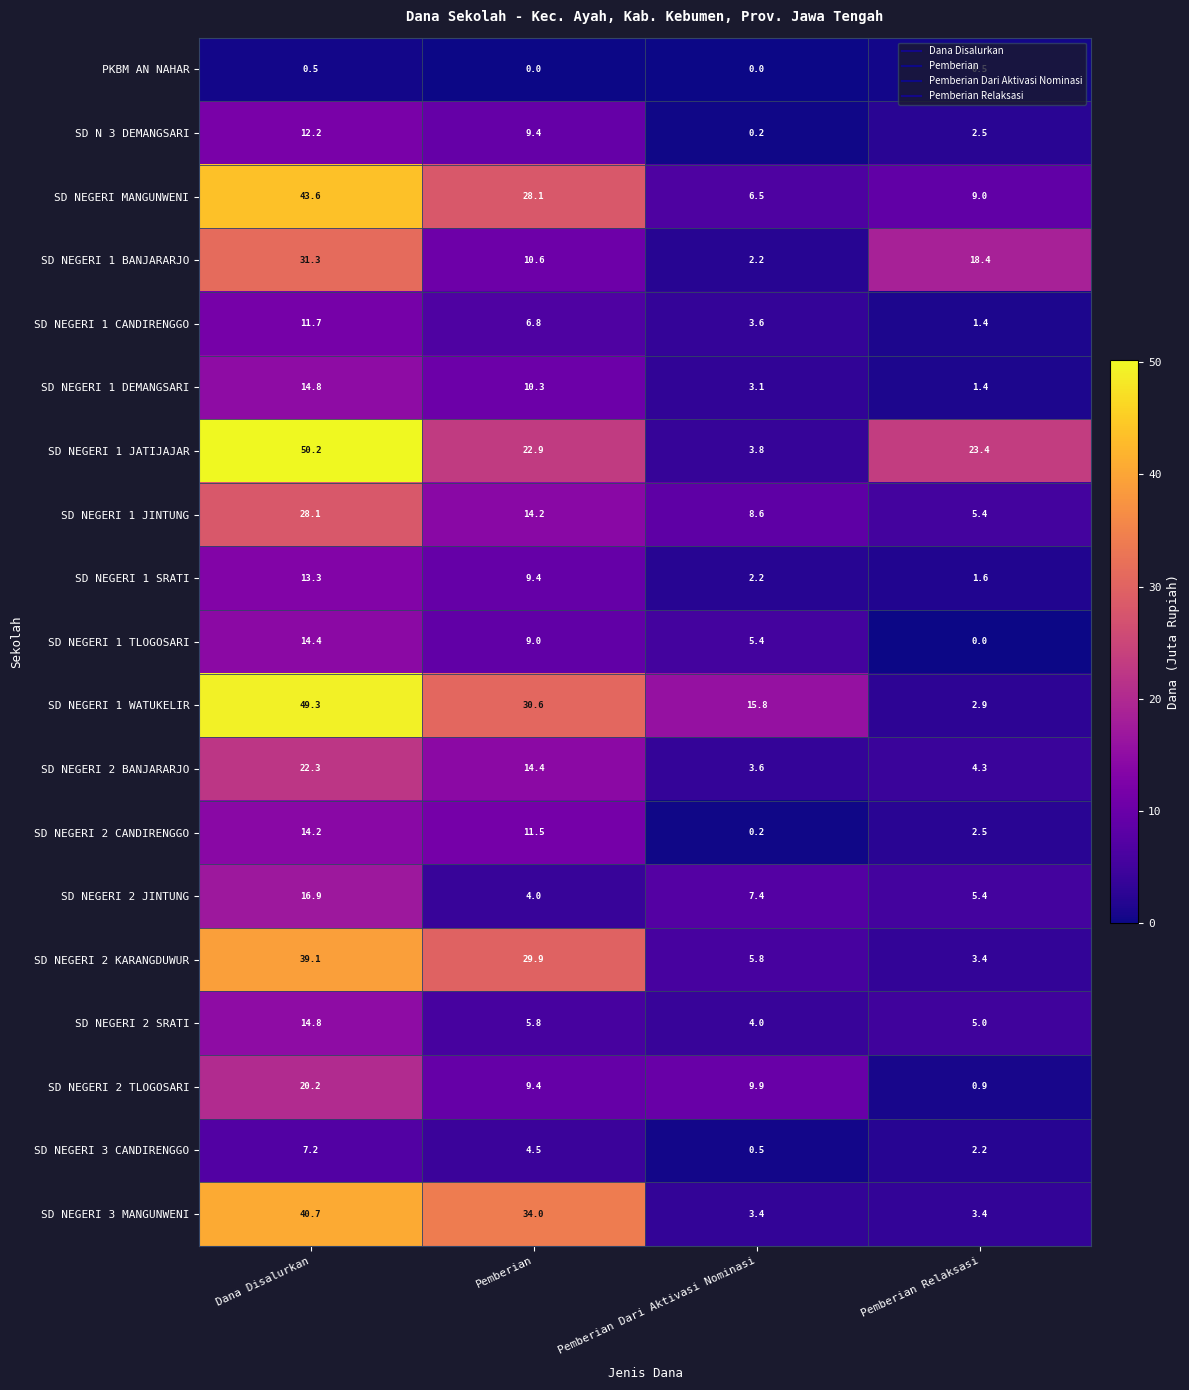

At which label is SD N 3 DEMANGSARI closest to 6?

Pemberian